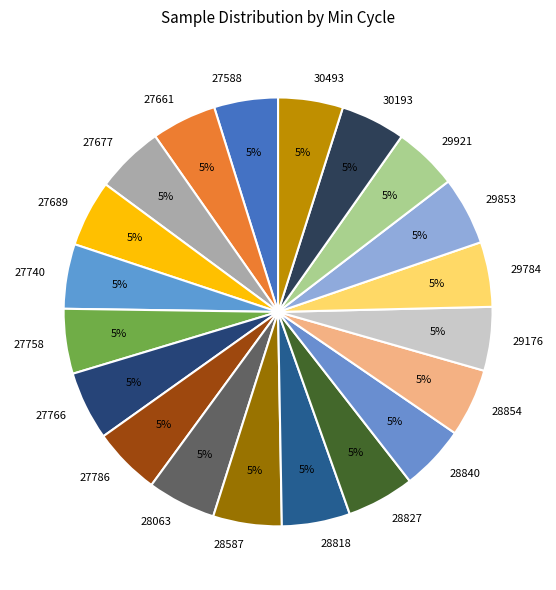

Which category has the smallest portion of the pie?

29176